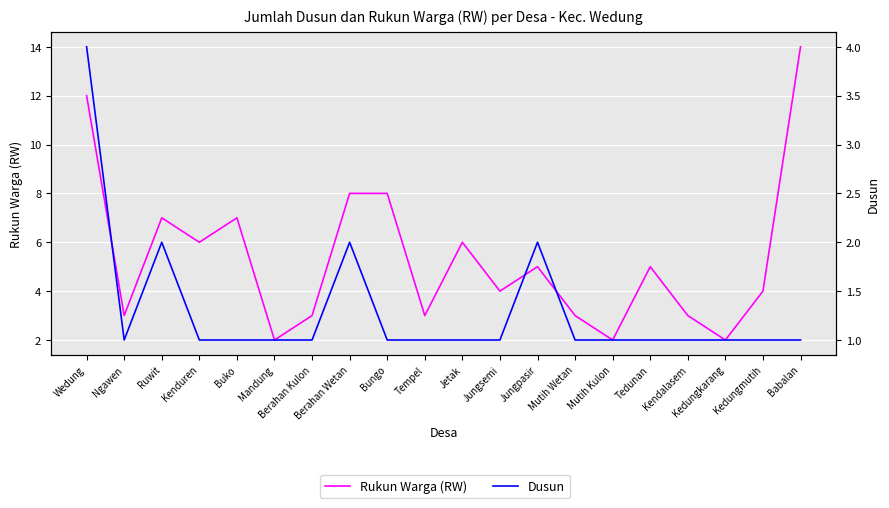

True or false: Dusun has a value of 1 at Mutih Wetan.

True